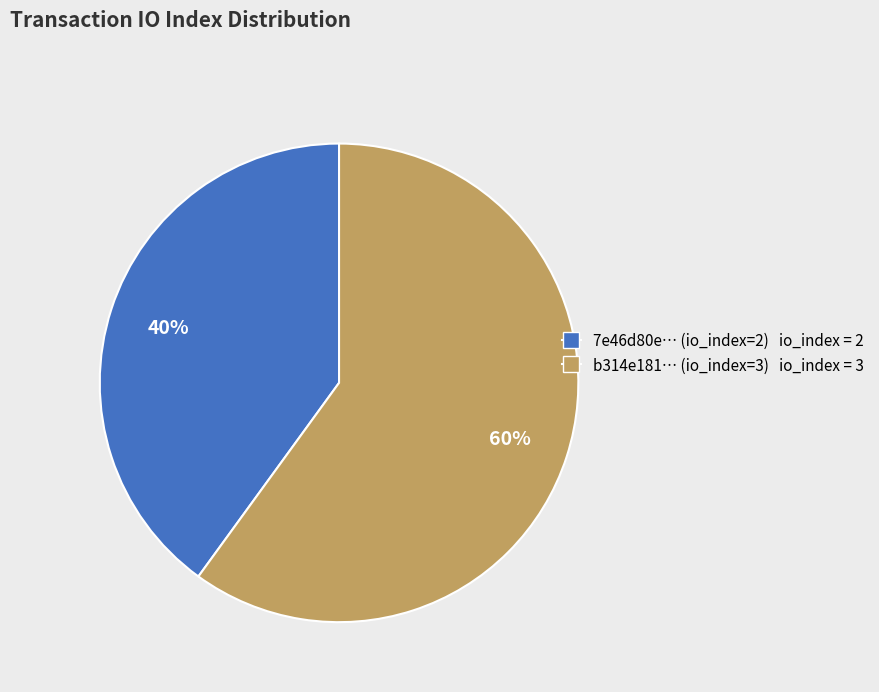

To the nearest percent, what percentage of the pie is 7e46d80e… (io_index=2) io_index = 2?

40%